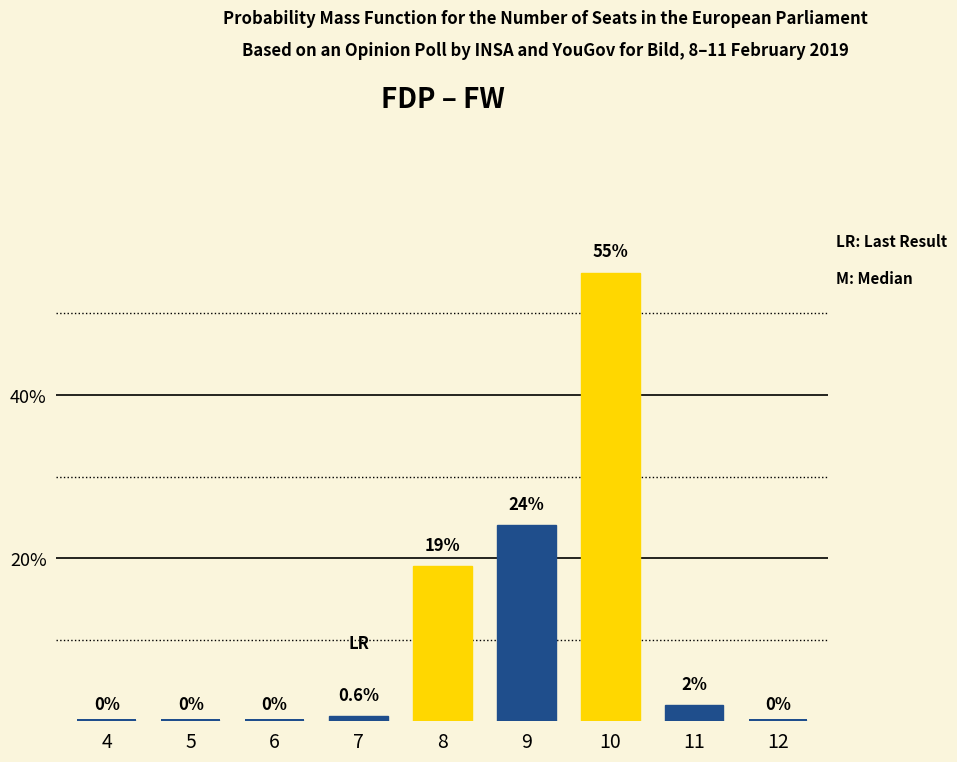

The value at 7 is 0.4. True or false?

False